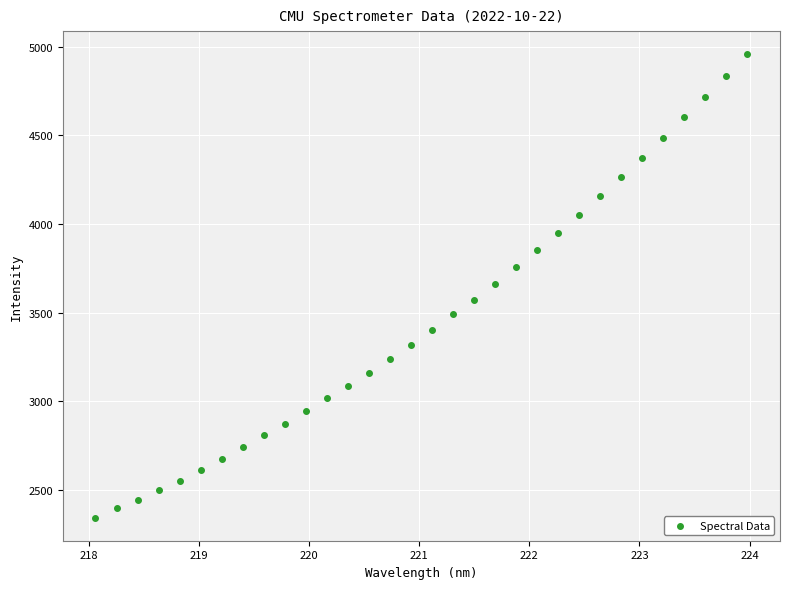

What is the range of X values (max minus min)?

5.9